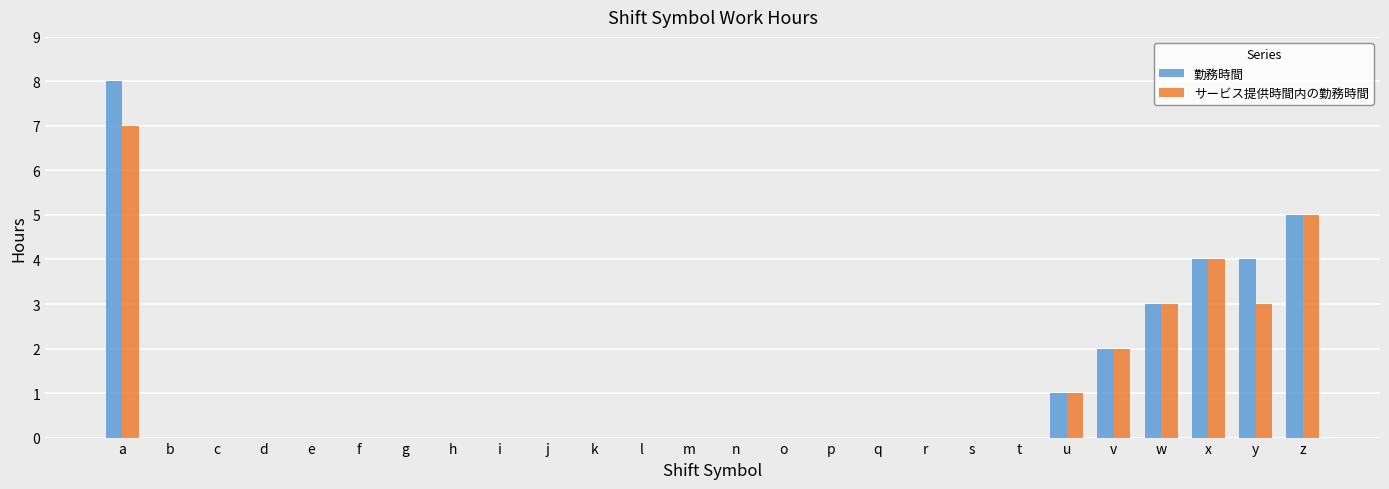

Count the number of data series in this chart.

2